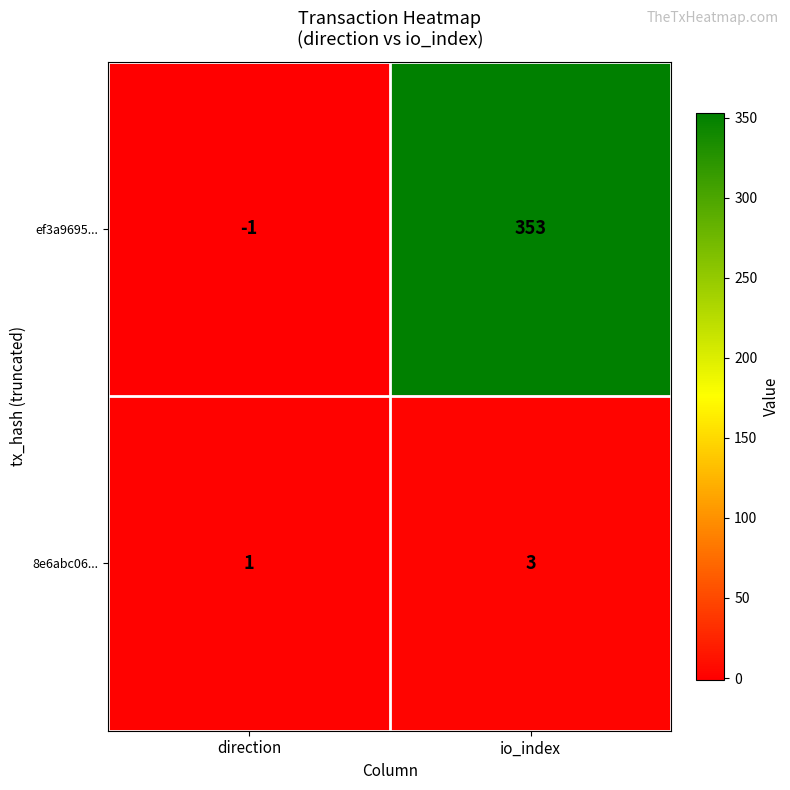

What is the sum of the ef3a9695... values at direction and io_index?

352